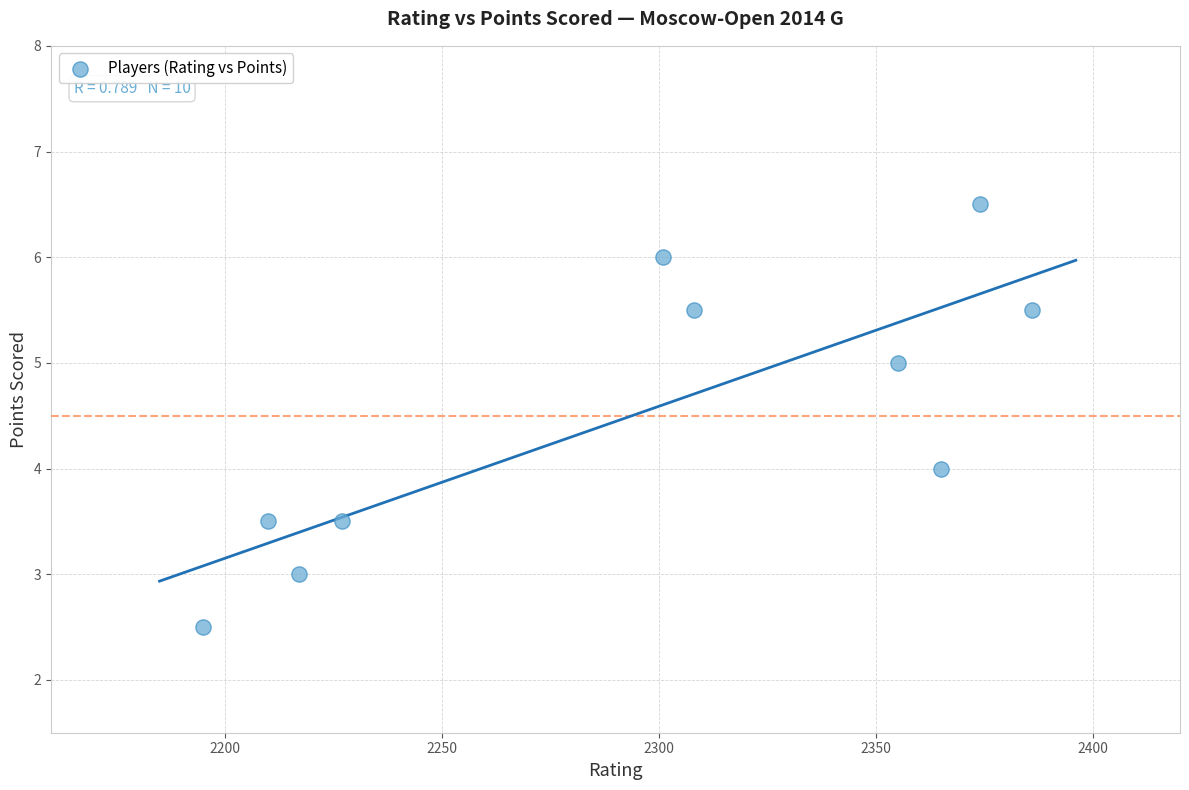

What is the average Y value?

4.5